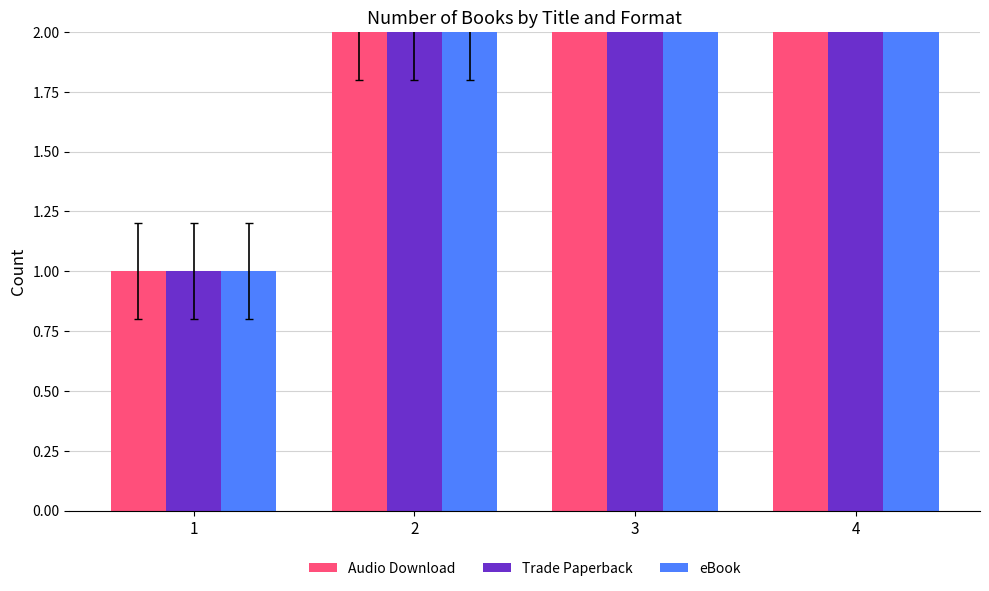

Count the number of categories in the chart.

4